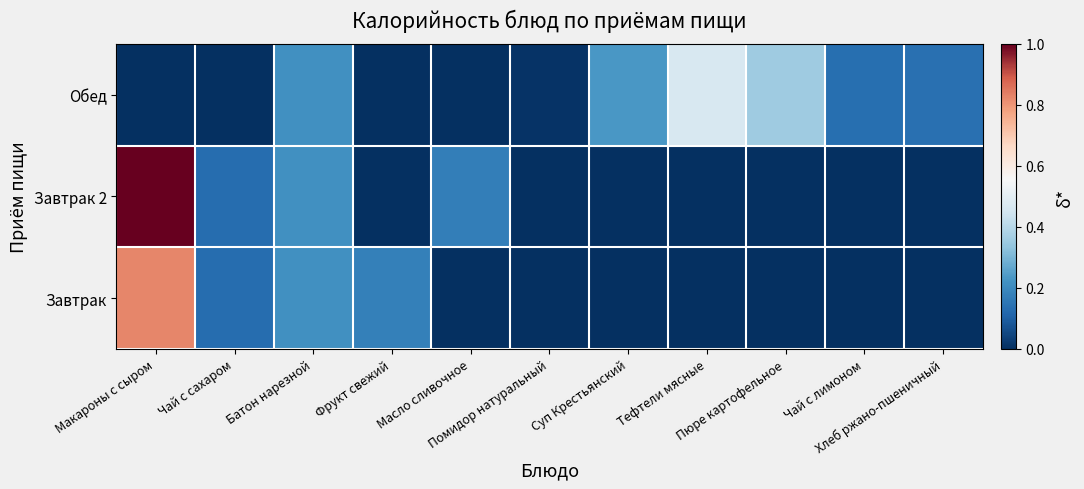

At Чай с лимоном, list the series in order from smallest to largest.

Завтрак, Завтрак 2, Обед